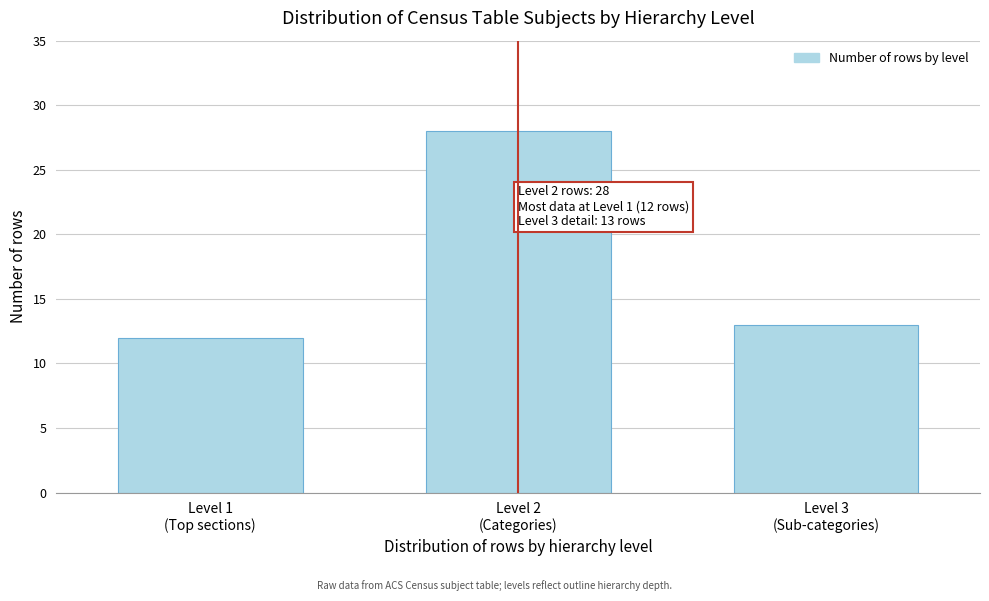

Reading right to left, what are all the values shown in this chart?

13	28	12